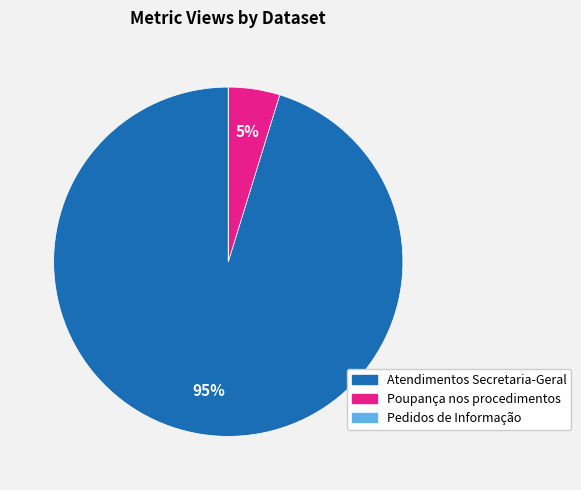

To the nearest percent, what is the average slice percentage?

33%